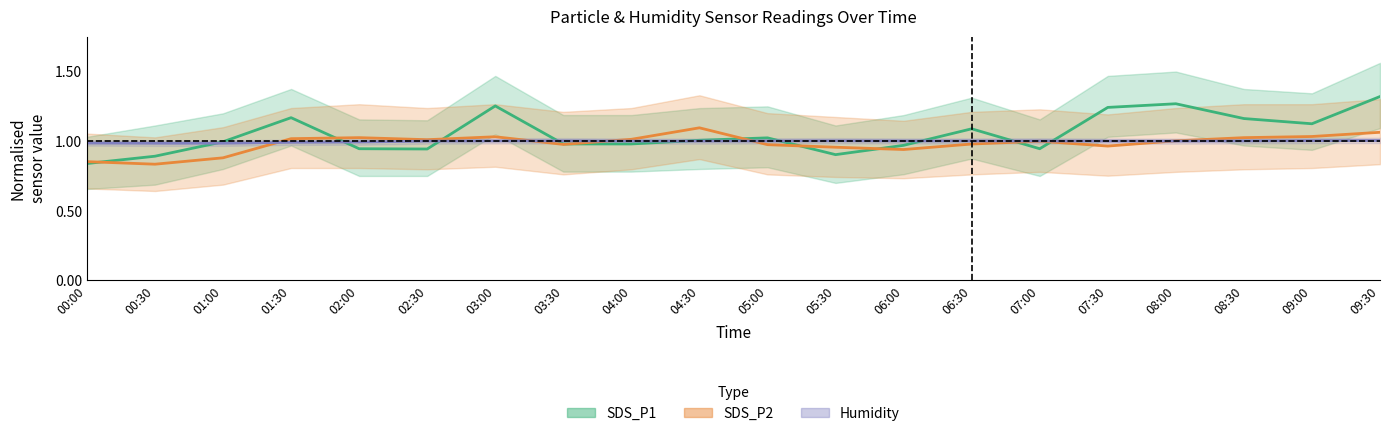

Rank the categories by SDS_P1 value from highest to lowest.

09:30, 08:00, 03:00, 07:30, 01:30, 08:30, 09:00, 06:30, 05:00, 04:30, 01:00, 03:30, 04:00, 06:00, 02:00, 07:00, 02:30, 05:30, 00:30, 00:00